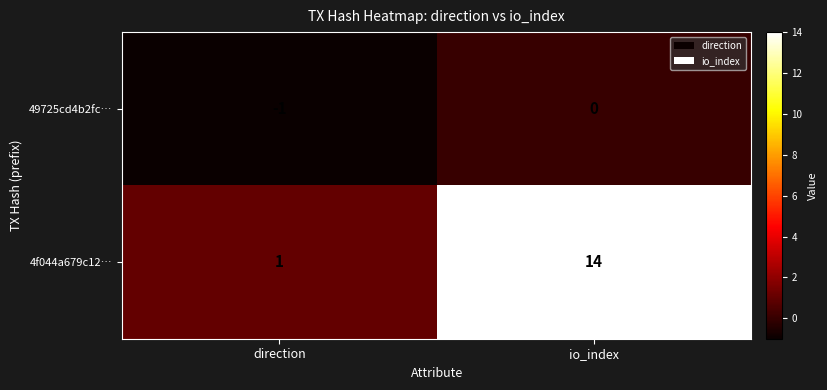

The value of 49725cd4b2fc… at io_index is 1. True or false?

False